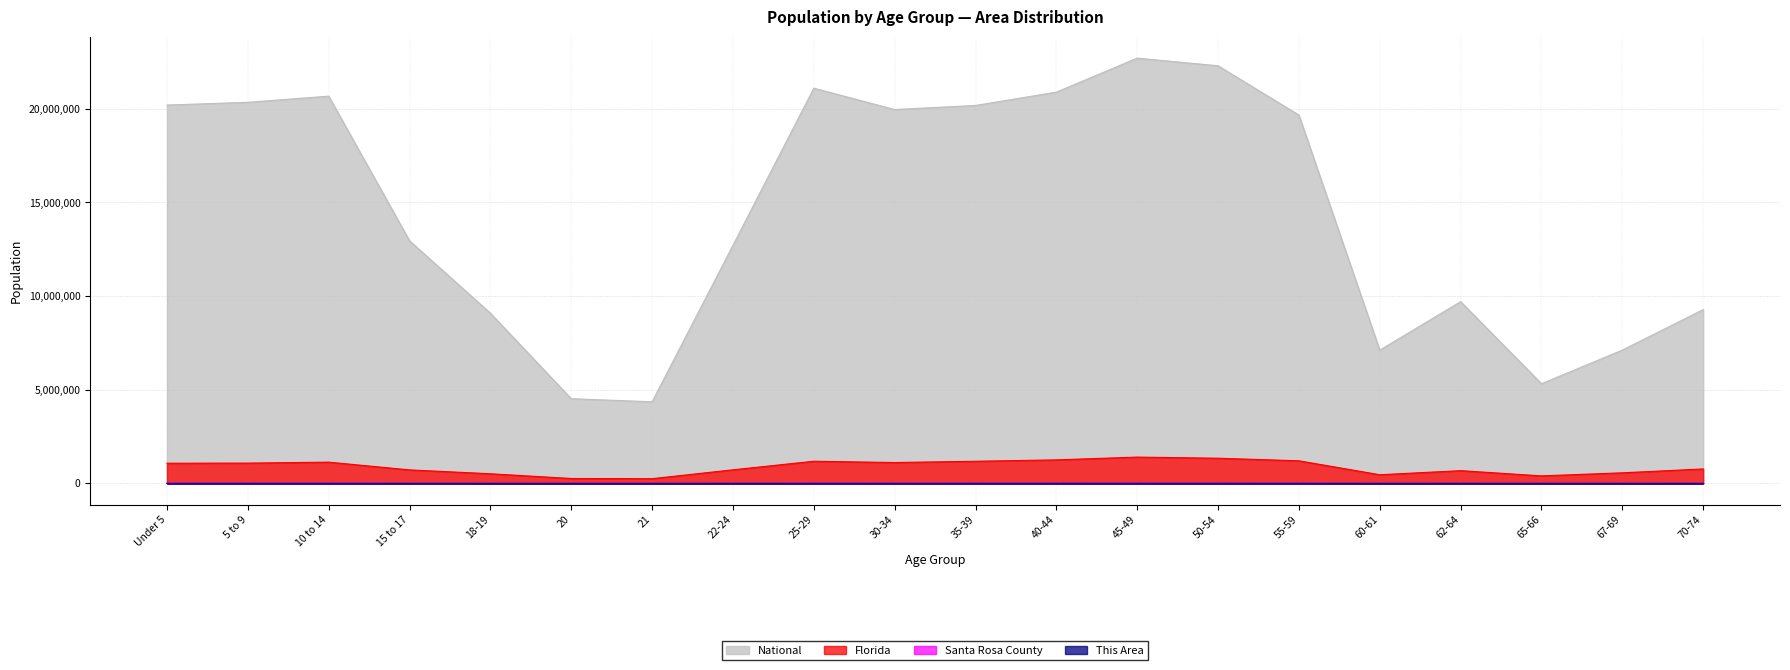

What is the highest value of the Florida series?

1401202